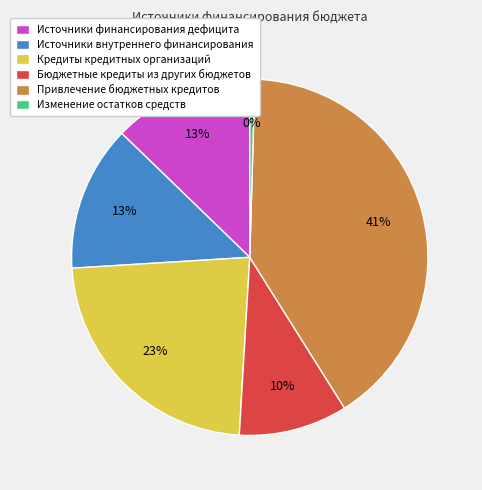

Which slice is the largest?

Привлечение бюджетных кредитов